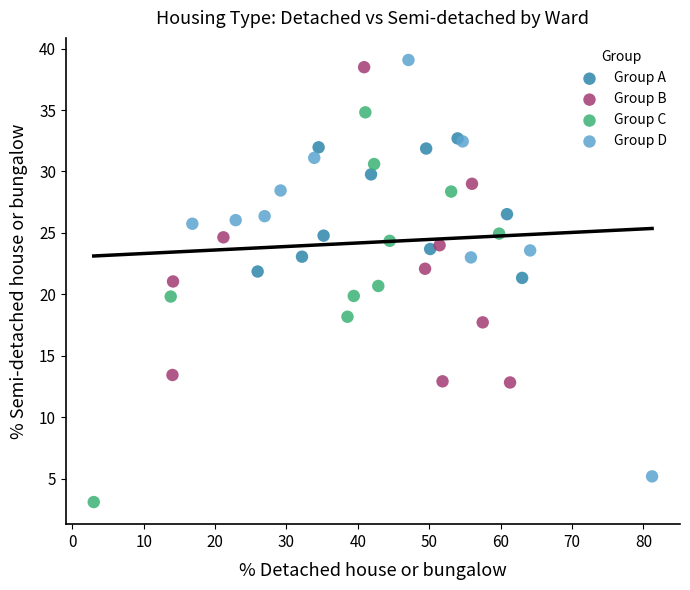

Which series has the widest spread of Y values?

Group D